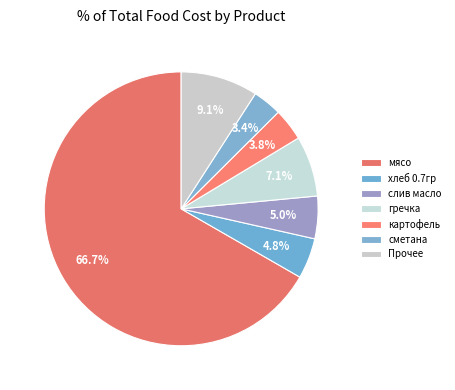

The мясо slice represents 67% of the pie. True or false?

True